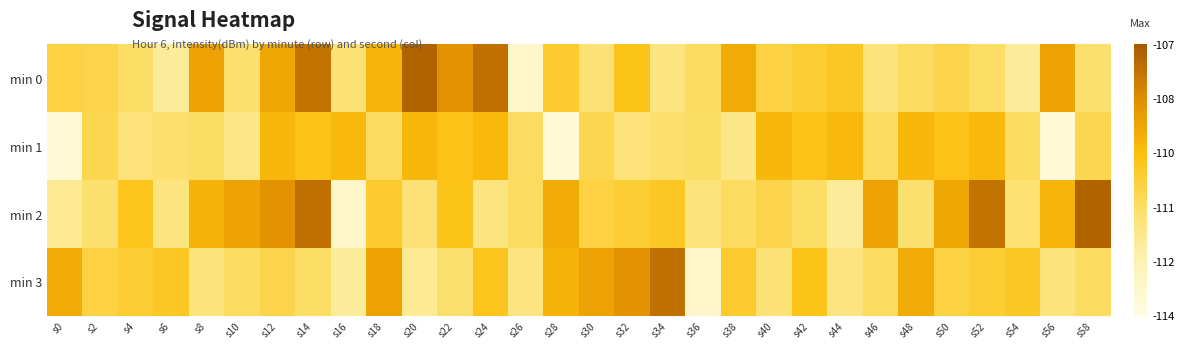

What is the total value across all series at s34?

-439.9